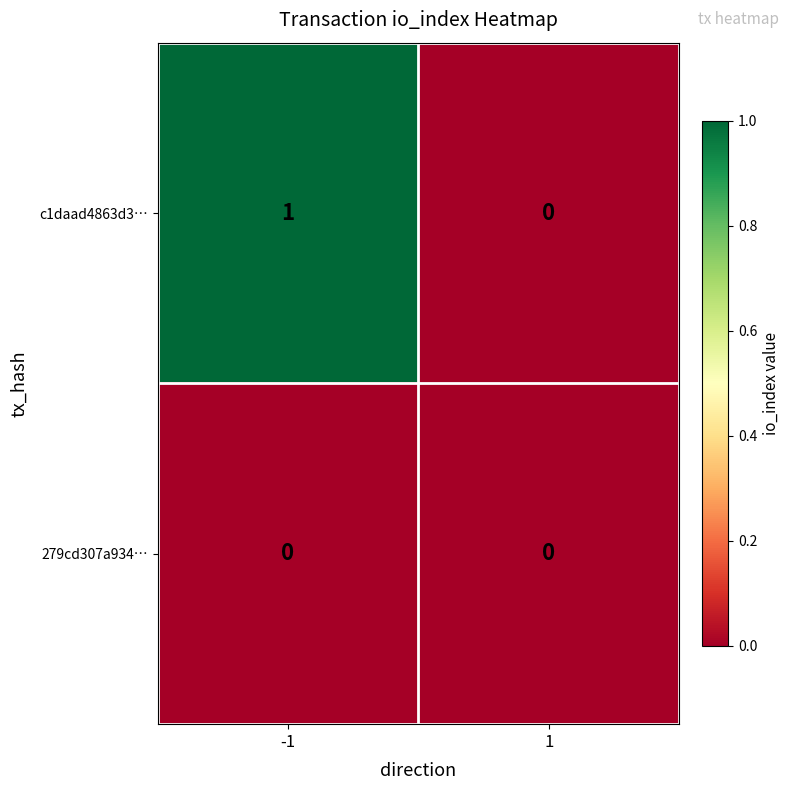

Reading left to right, extract all data points from this chart.

c1daad4863d3…: 1	0
279cd307a934…: 0	0